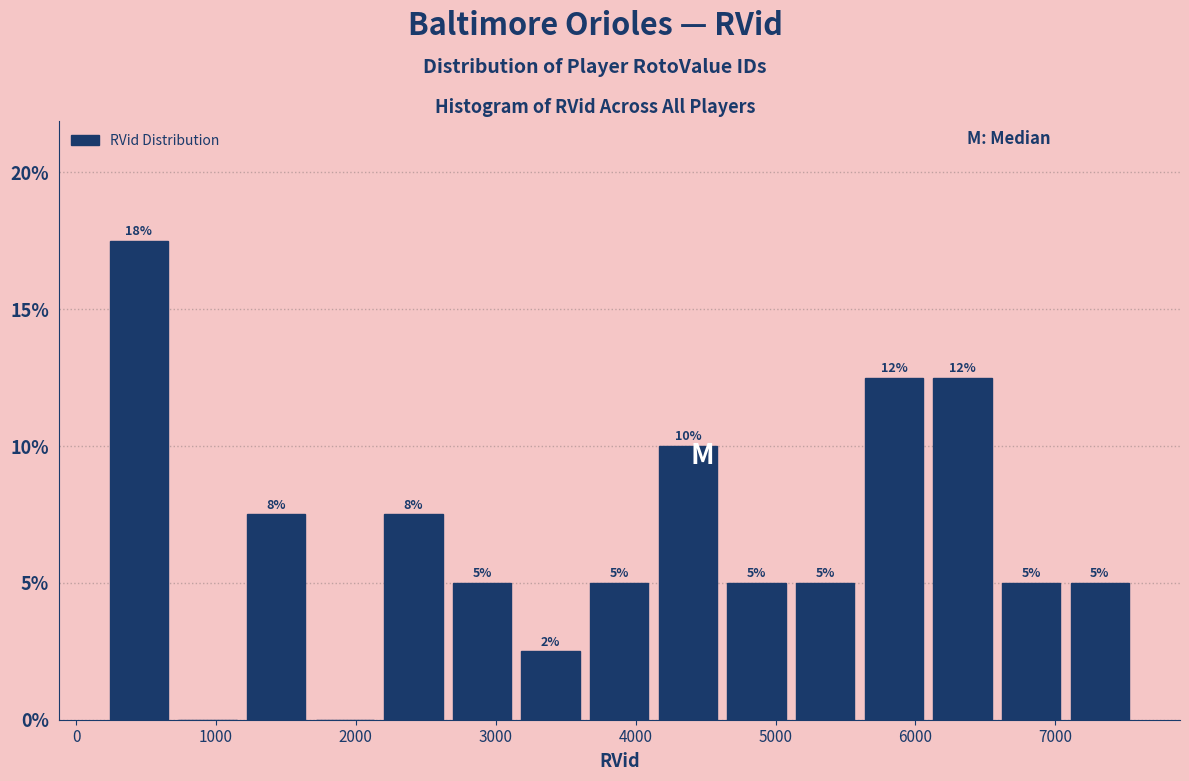

Over which range of the x-axis is the bar tallest?

200 to 700